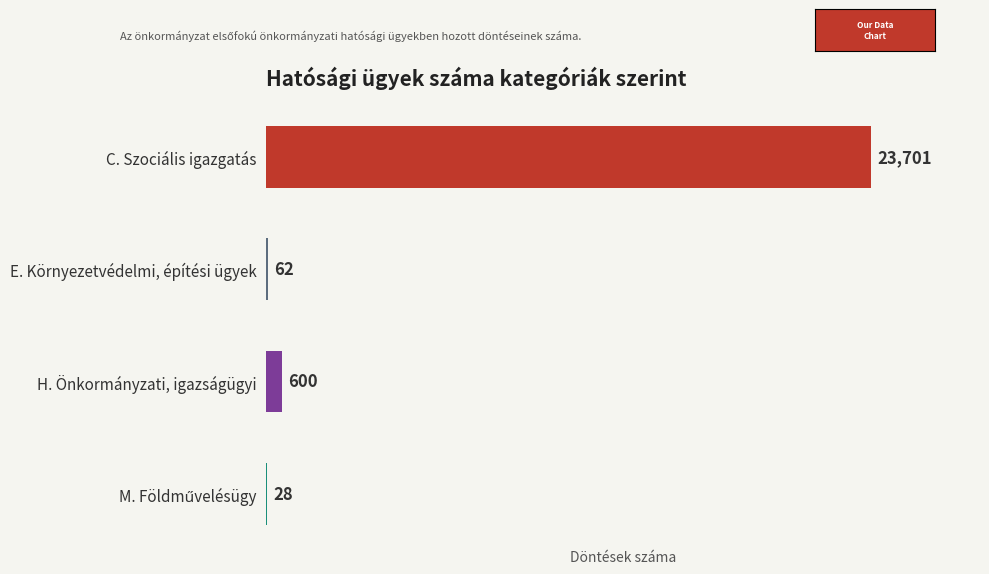

At which label is the value closest to 11864?

H. Önkormányzati, igazságügyi